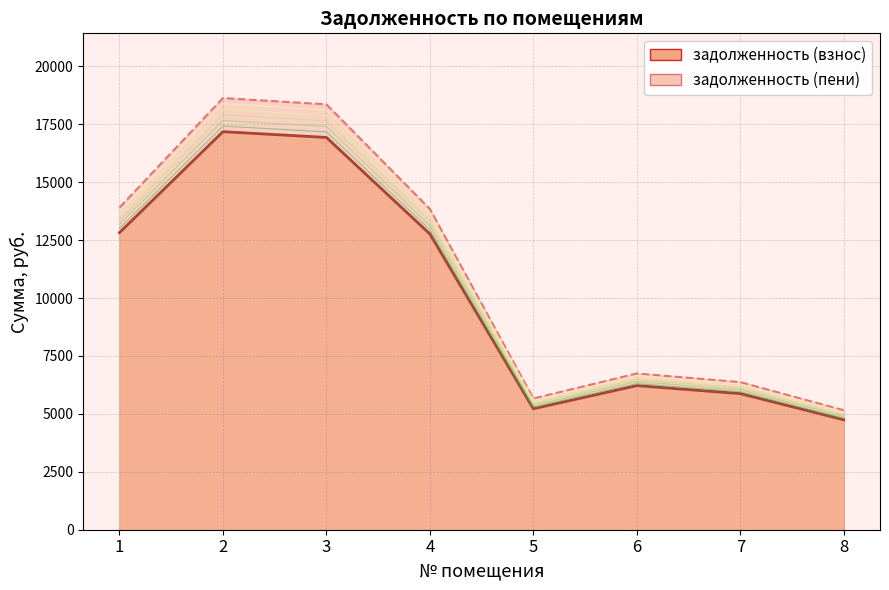

Which series has the widest spread of values?

задолженность (пени)